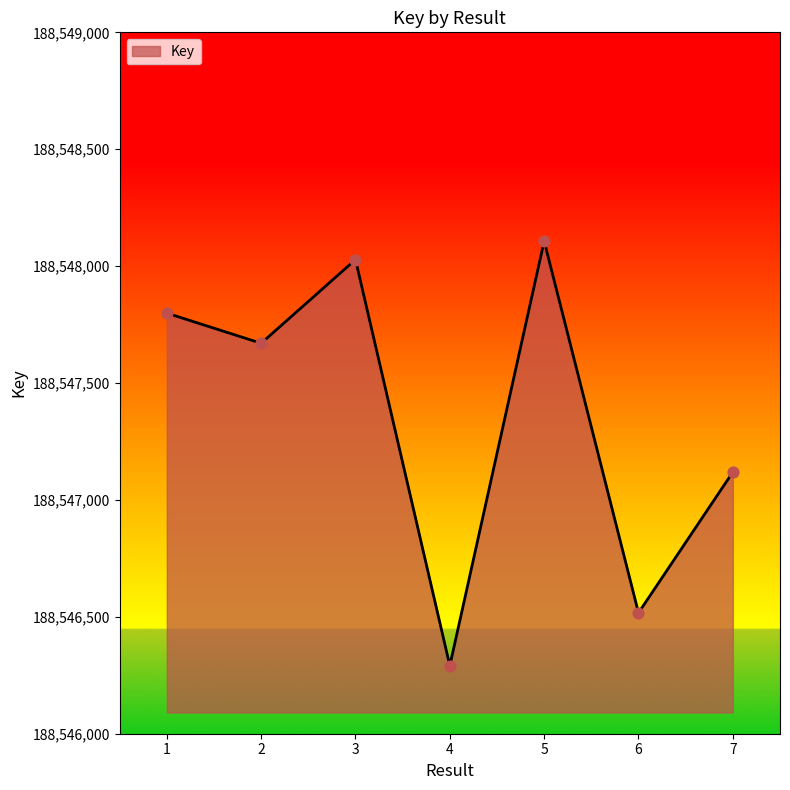

Which has a higher value, 6 or 2?

2